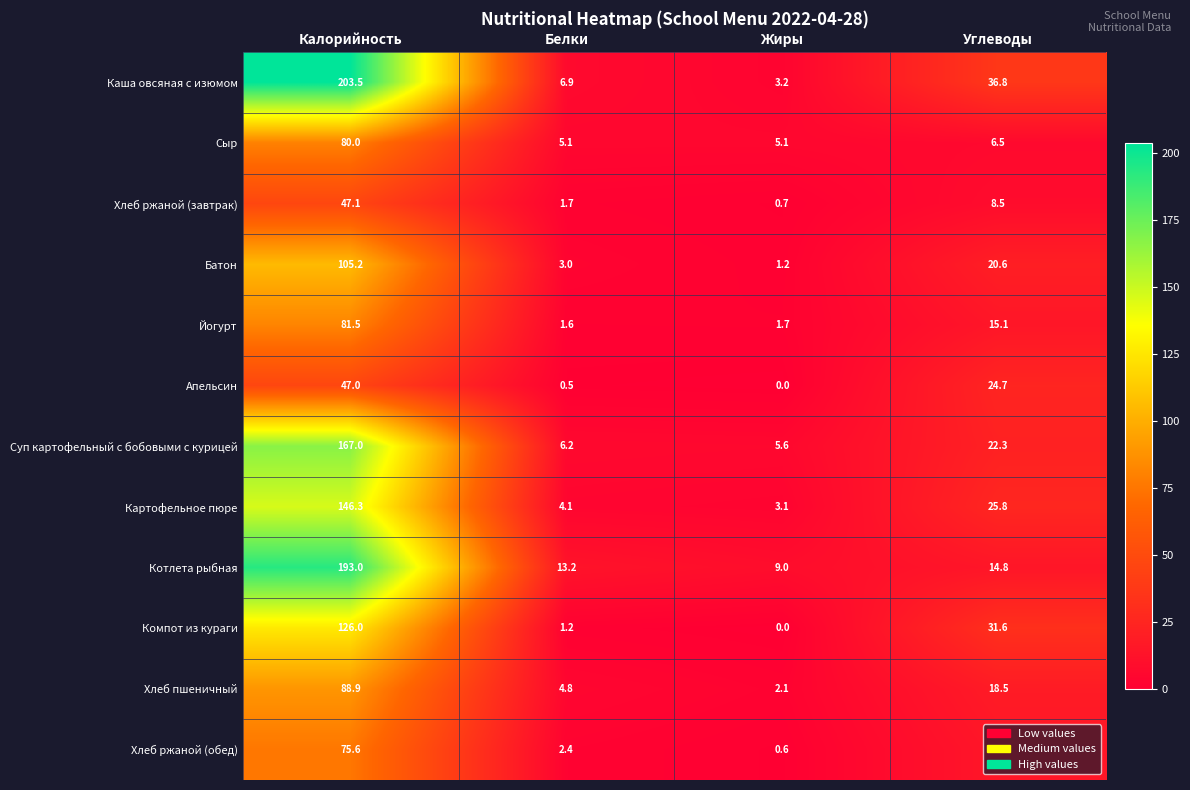

At how many categories does at least one series exceed 163?

1